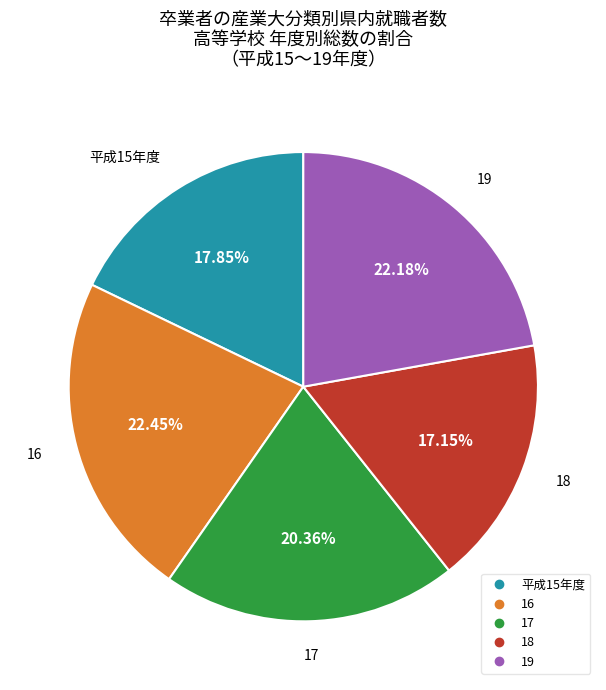

To the nearest percent, what portion does 17 represent?

20%